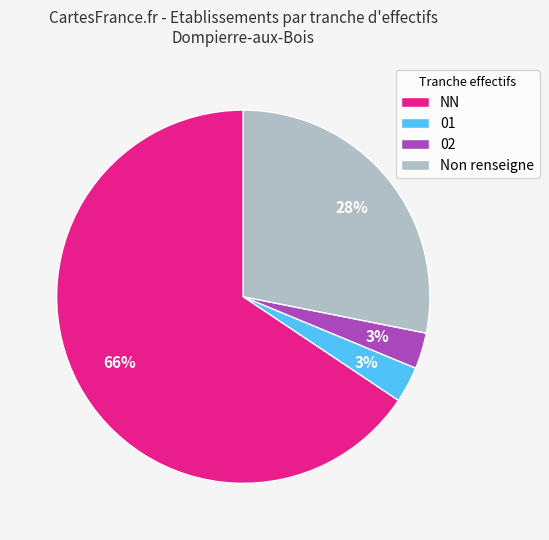

To the nearest percent, what is the average slice percentage?

25%